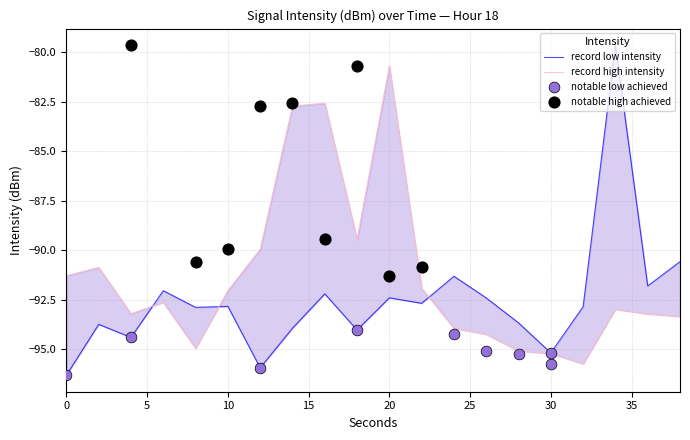

Is the value of max_intensity at 0 greater than the value of min_intensity at 0?

Yes